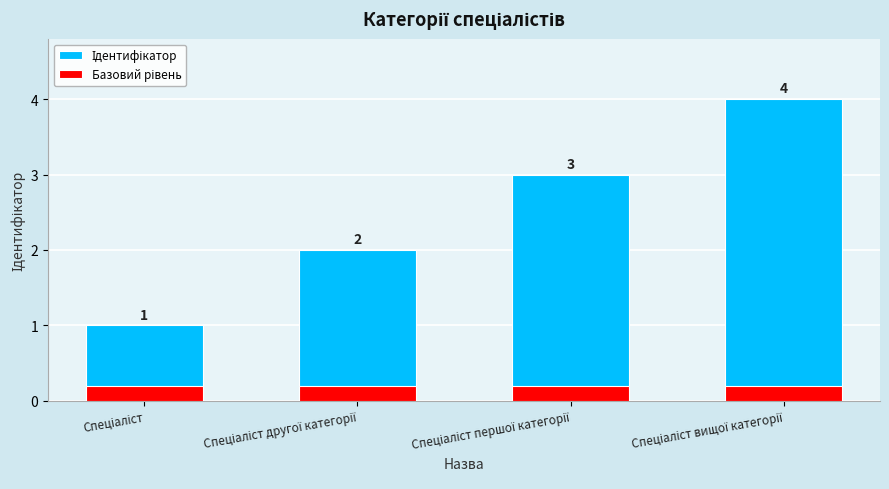

What is the maximum value for Базовий рівень?

0.2